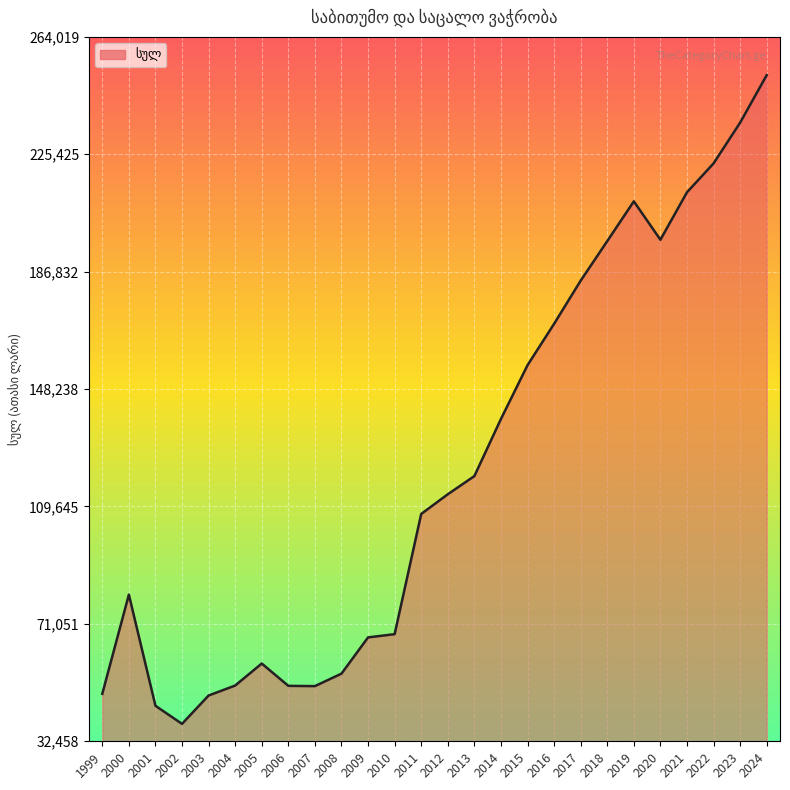

What is the smallest value displayed?

38186